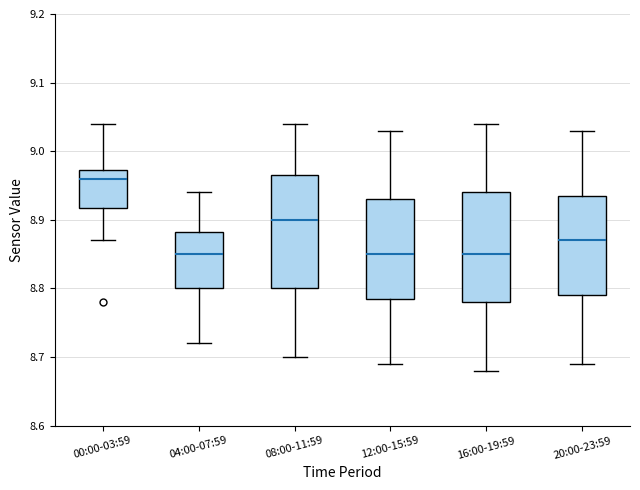

Where does the lower whisker of the box for 20:00-23:59 end on the y-axis? The values are not printed on the chart, so give them approximately, as read against the axis.

8.69